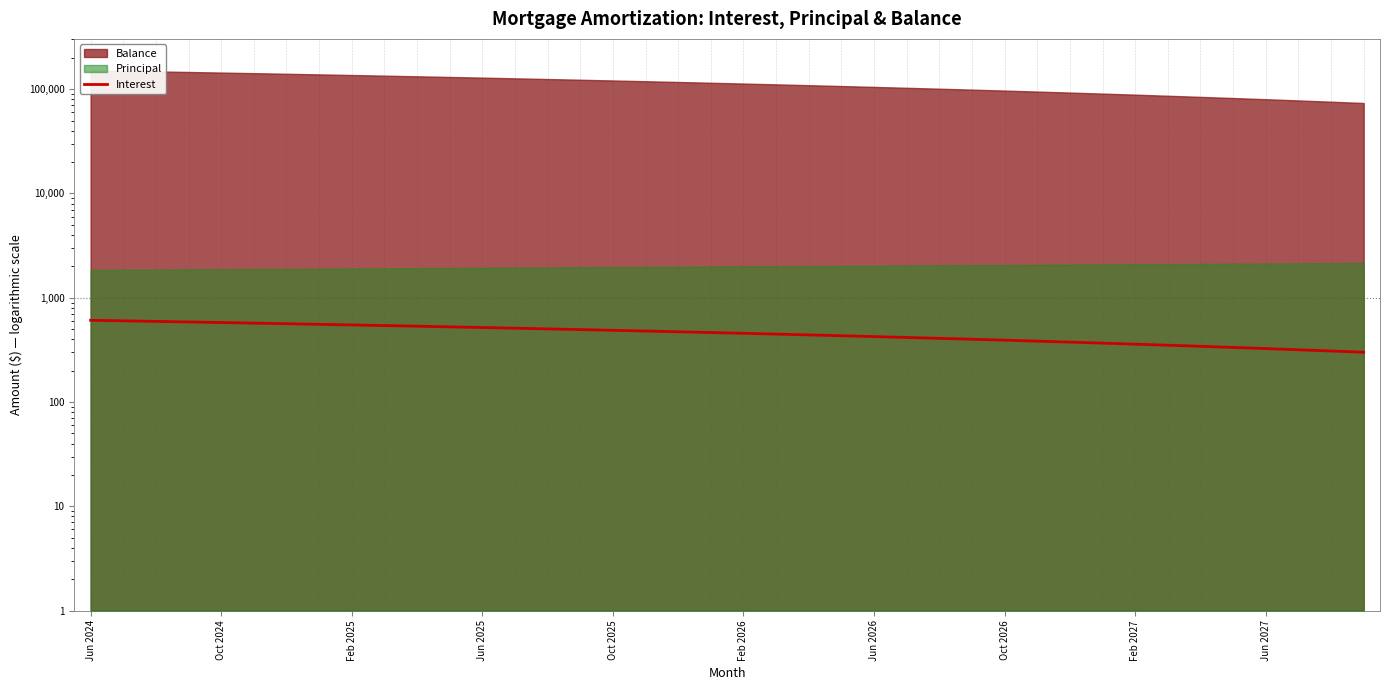

What is the average value?

457.7